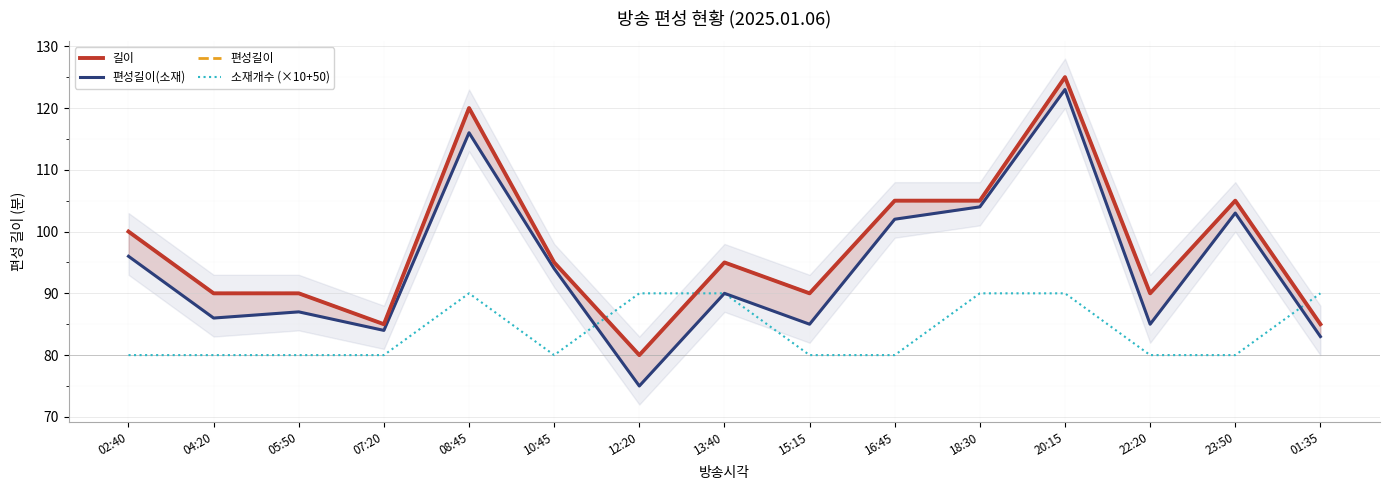

What is the lowest value of the 소재개수 (×10+50) series?

80